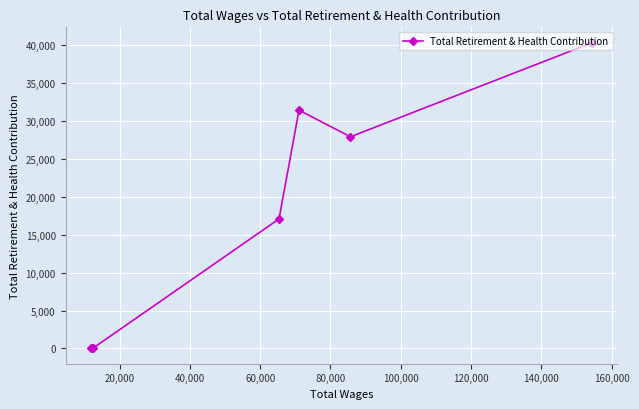

What is the maximum value shown in the chart?

40359